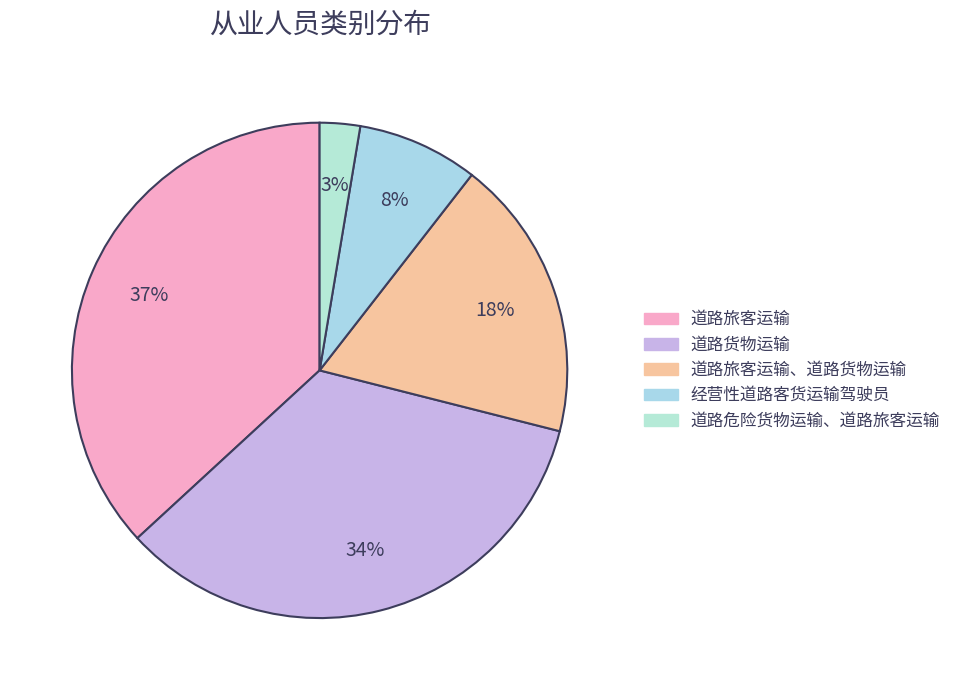

What is the largest slice in the pie chart?

道路旅客运输